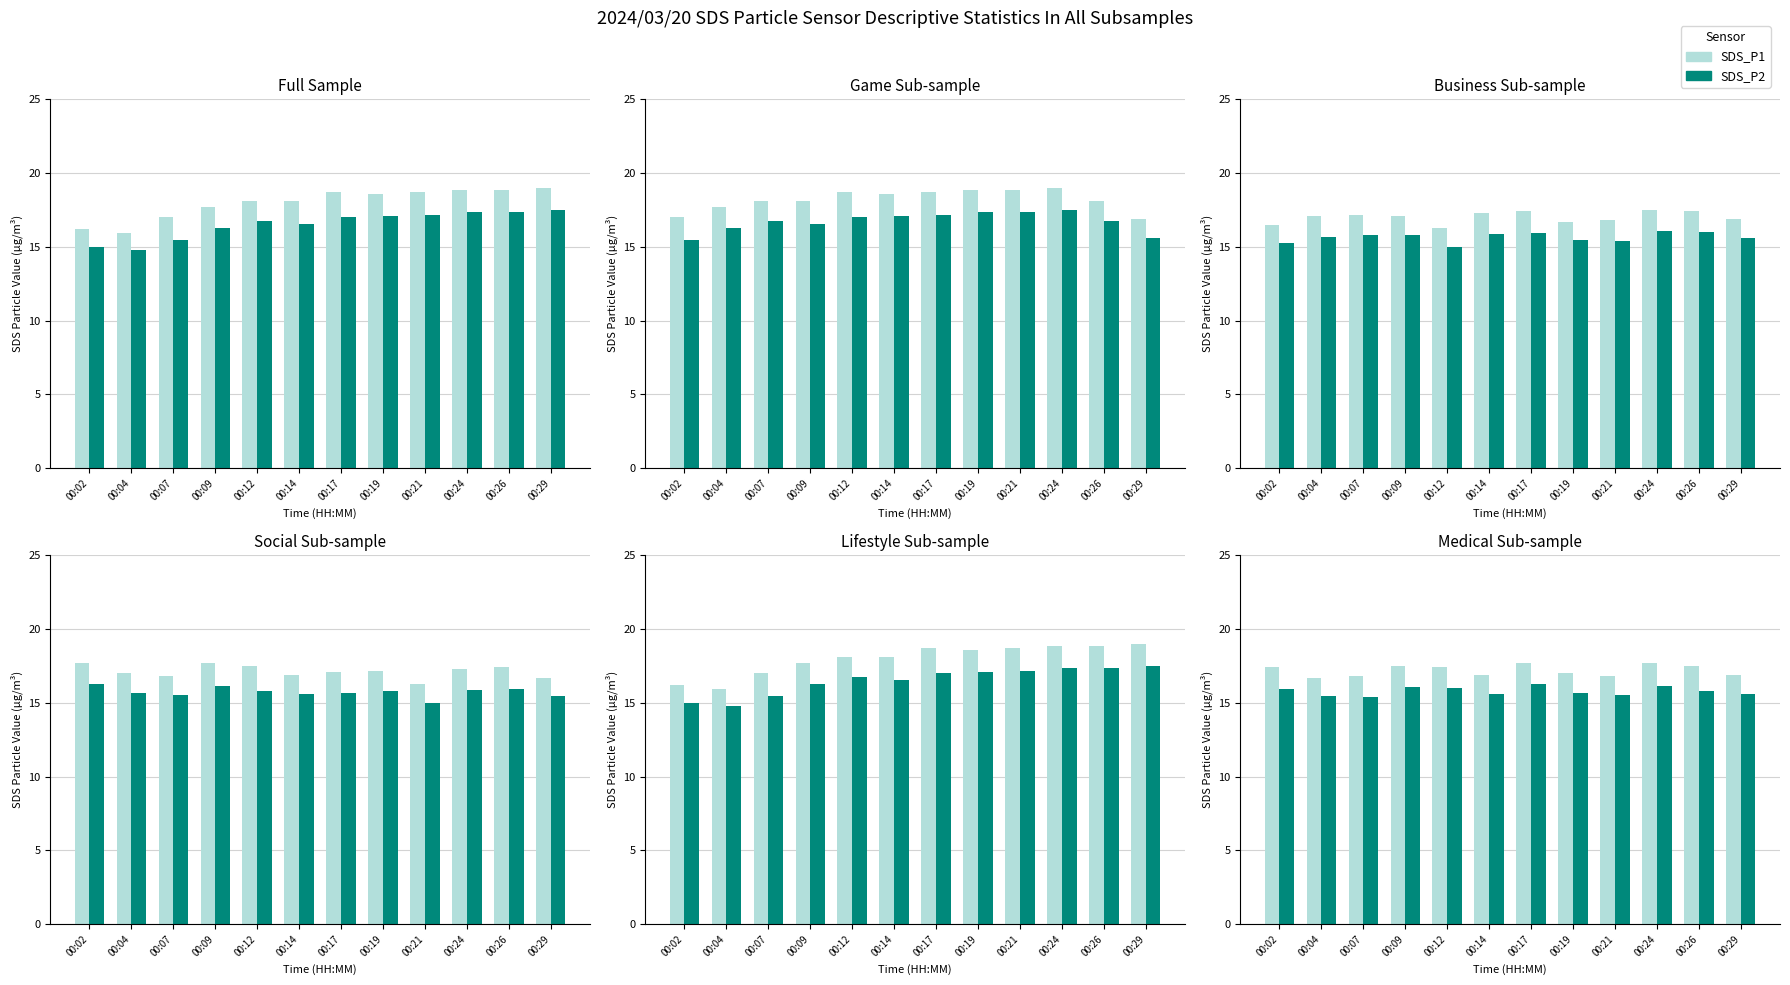

The value of SDS_P2 at 00:12 is 6.3. True or false?

False